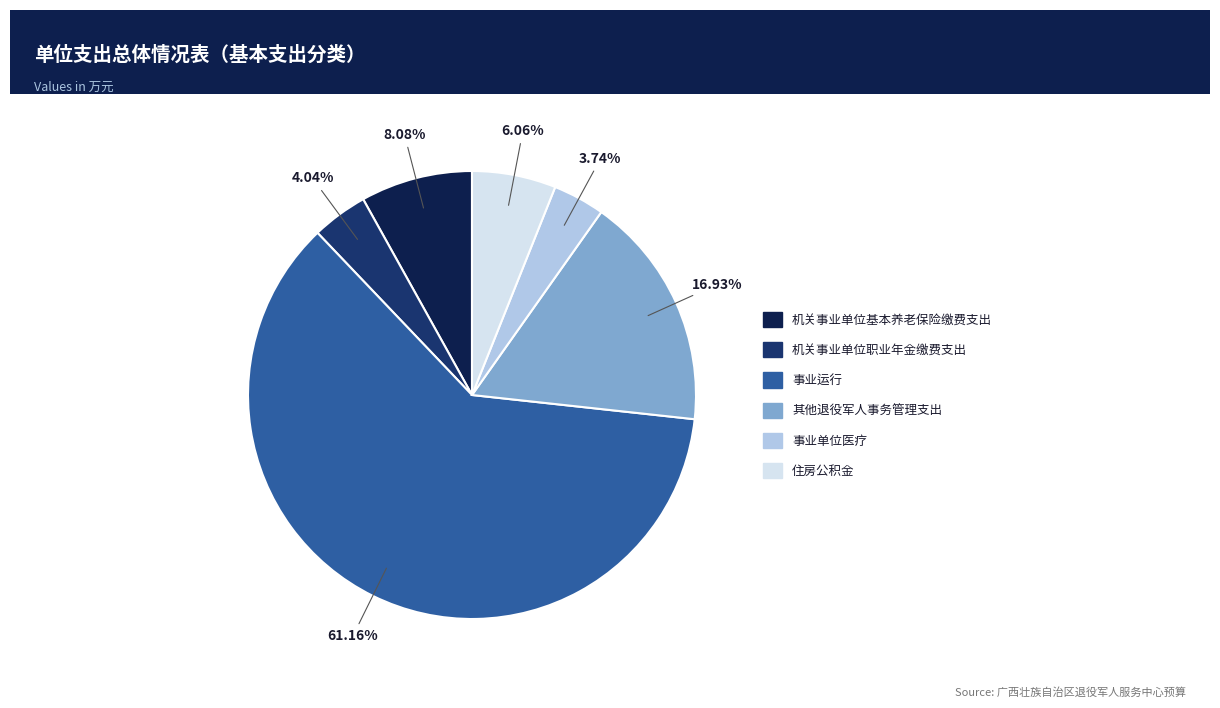

What percentage is the 其他退役军人事务管理支出 slice, to the nearest percent?

17%